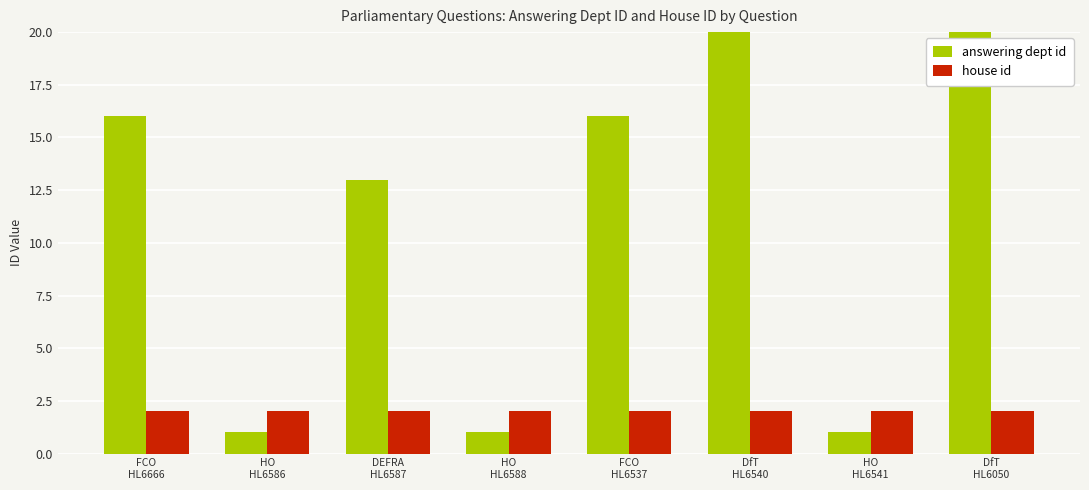

What is the average value of the house id series?

2